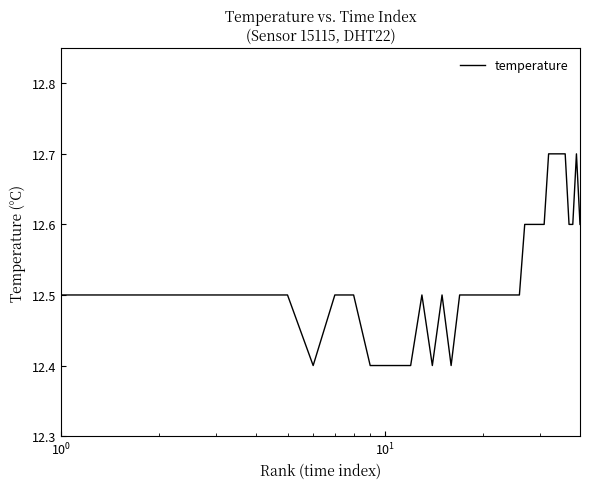

What is the difference between the maximum and minimum values?

0.3